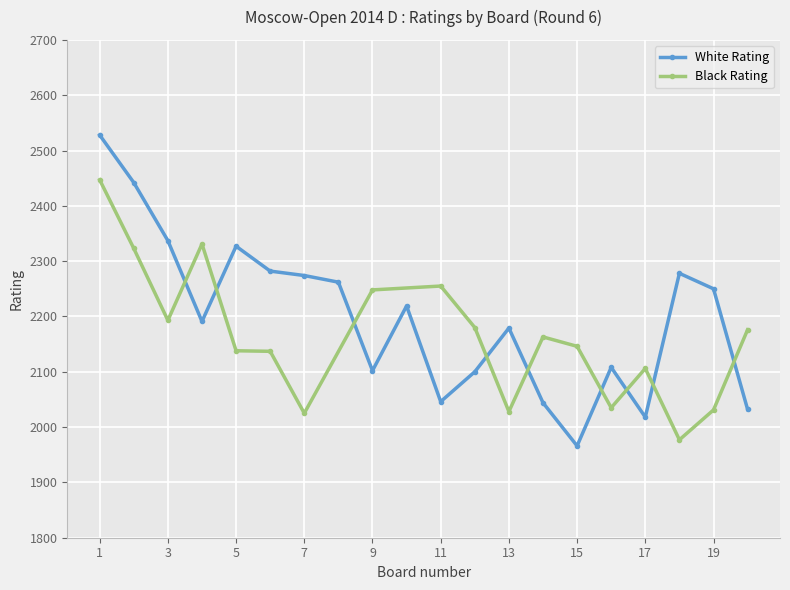

List the labels in order of value, largest first.

1, 2, 3, 5, 6, 18, 7, 8, 19, 10, 4, 13, 16, 9, 12, 11, 14, 20, 17, 15